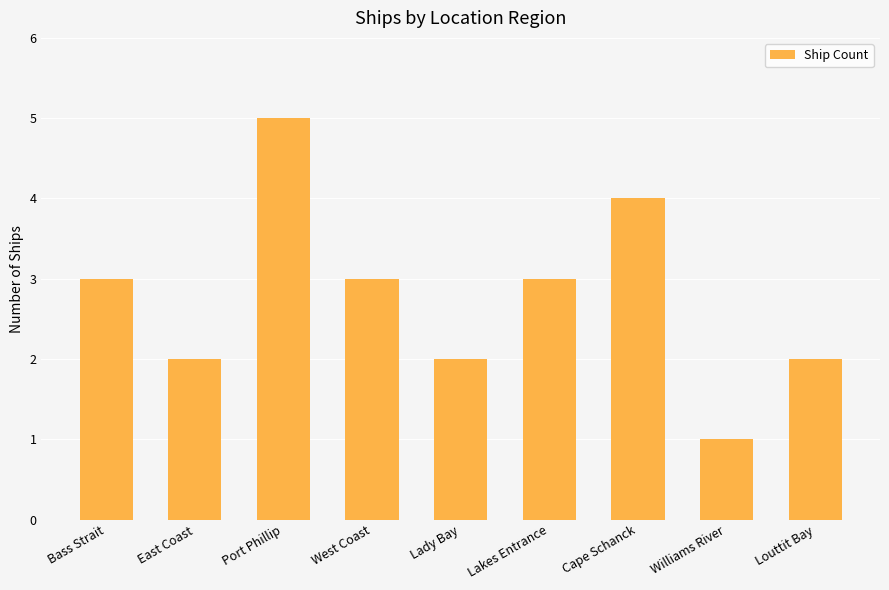

Count the values in the range 2 to 3.

6